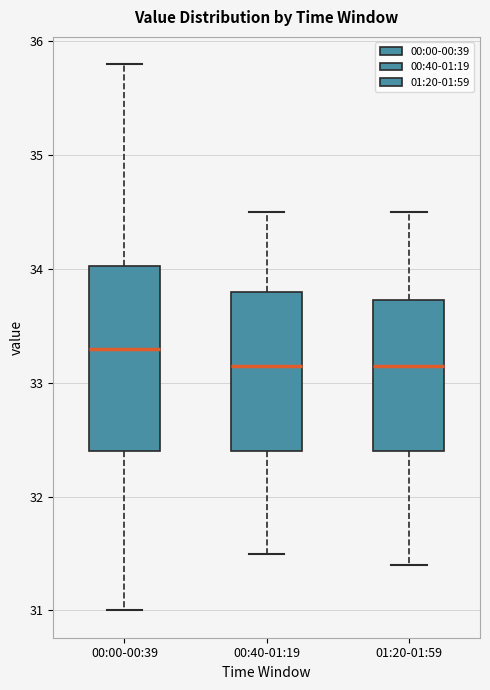

Where does the upper whisker of the box for 01:20-01:59 end on the y-axis? The values are not printed on the chart, so give them approximately, as read against the axis.

34.5